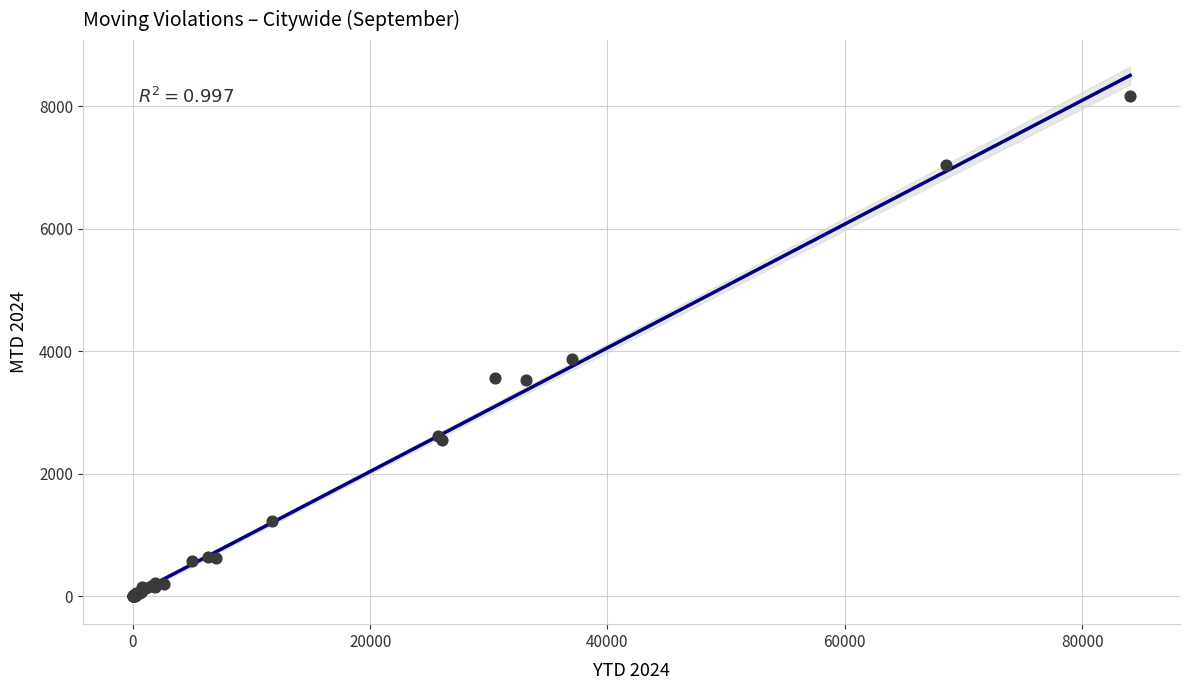

What Y value in the scatter plot is closest to 4083?

3870